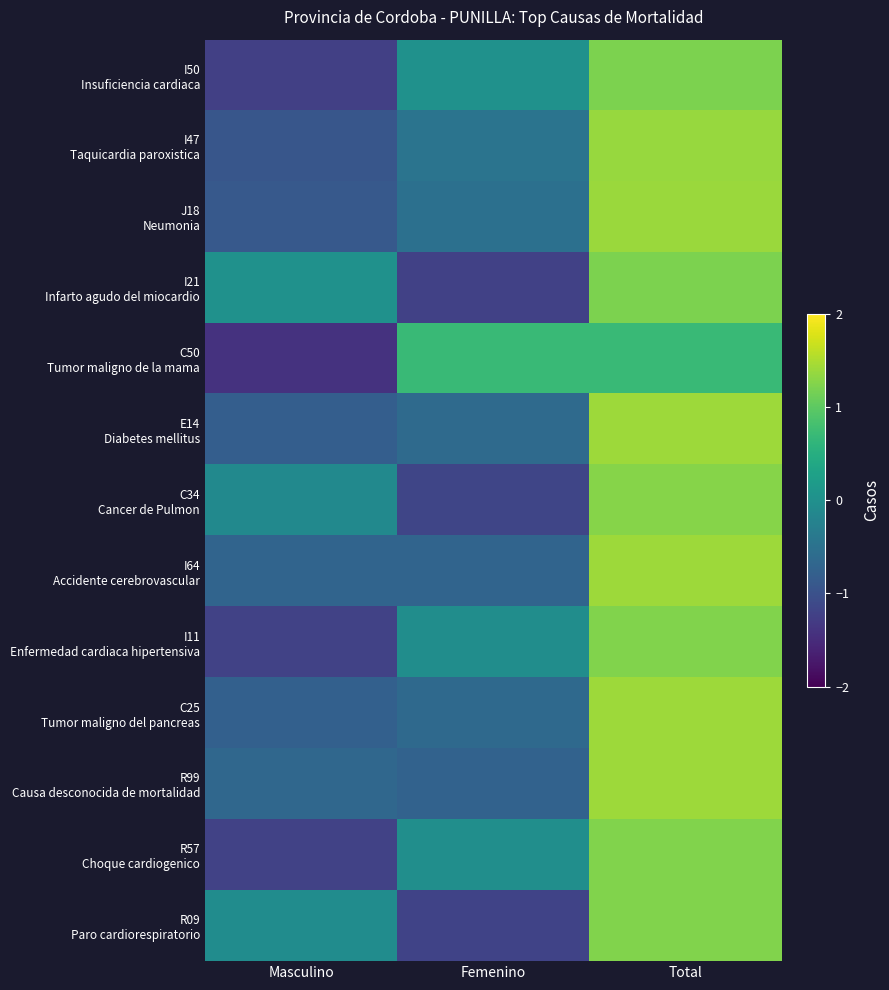

Count the number of categories in the chart.

3